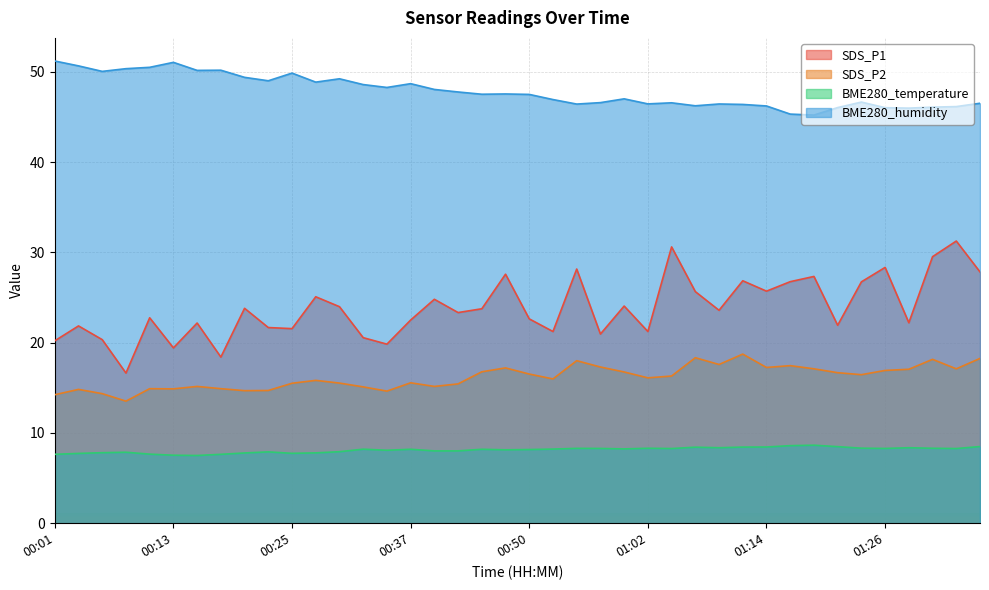

Rank the series by their maximum value, from lowest to highest.

BME280_temperature, SDS_P2, SDS_P1, BME280_humidity